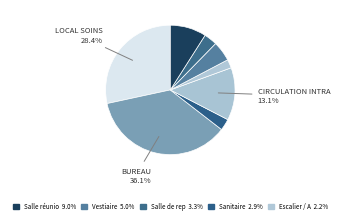

How many segments does this pie chart have?

8